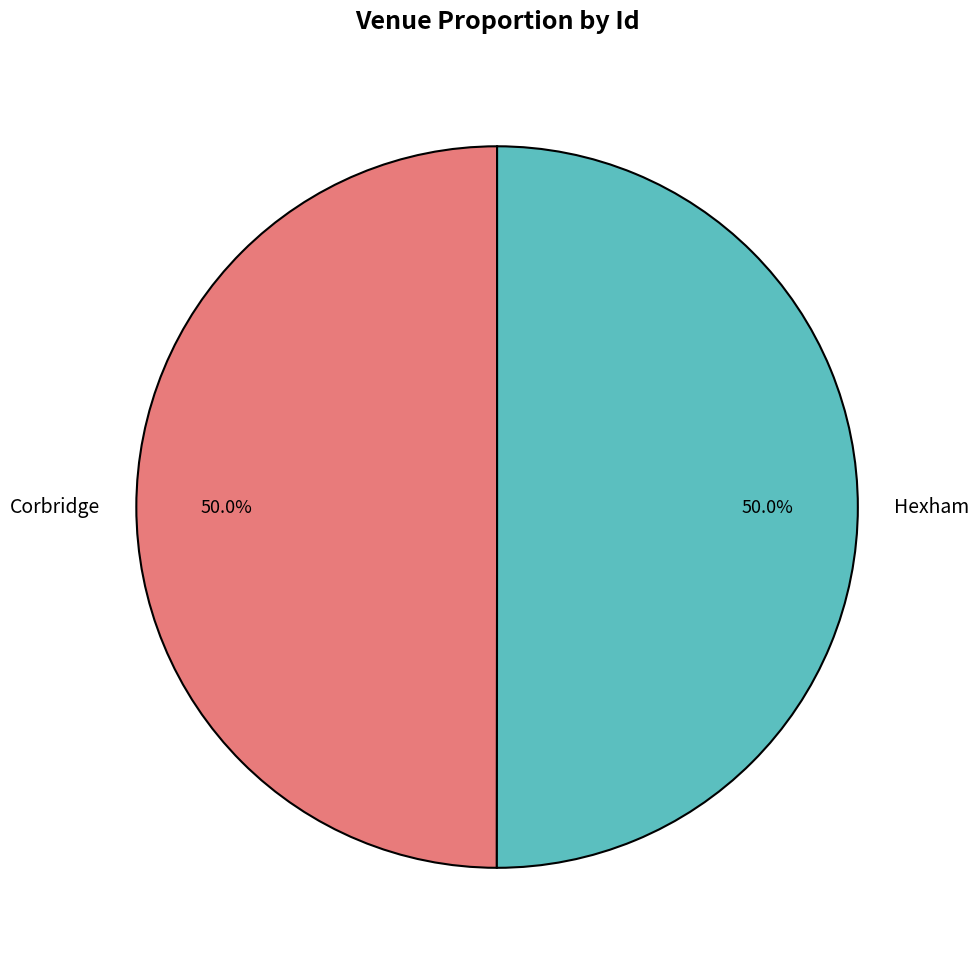

How many segments does this pie chart have?

2